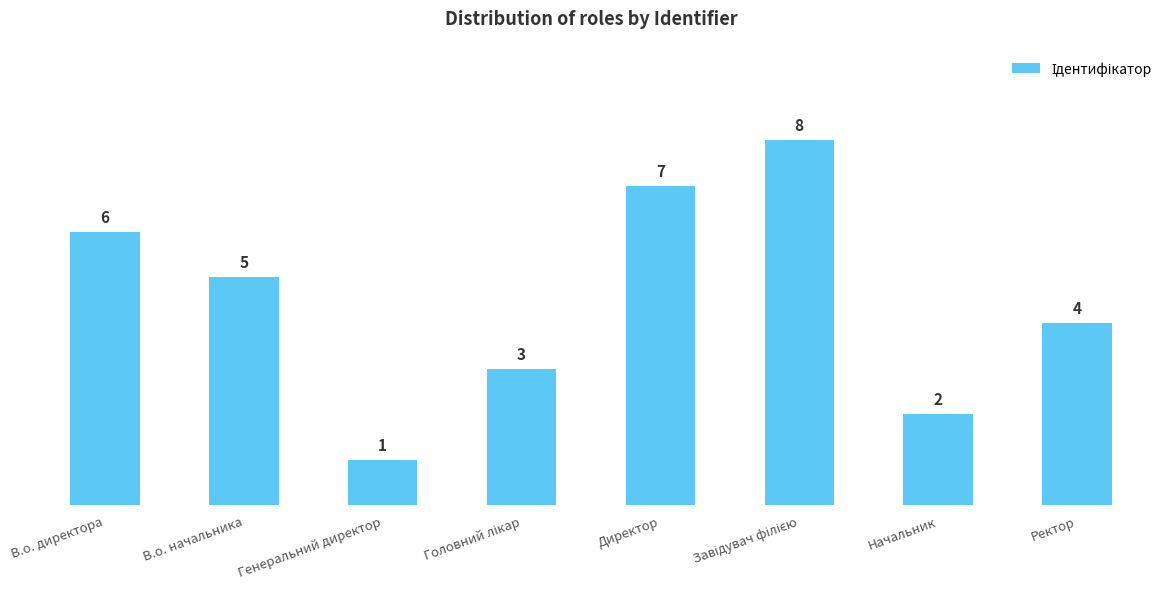

What value does the data have at Генеральний директор?

1